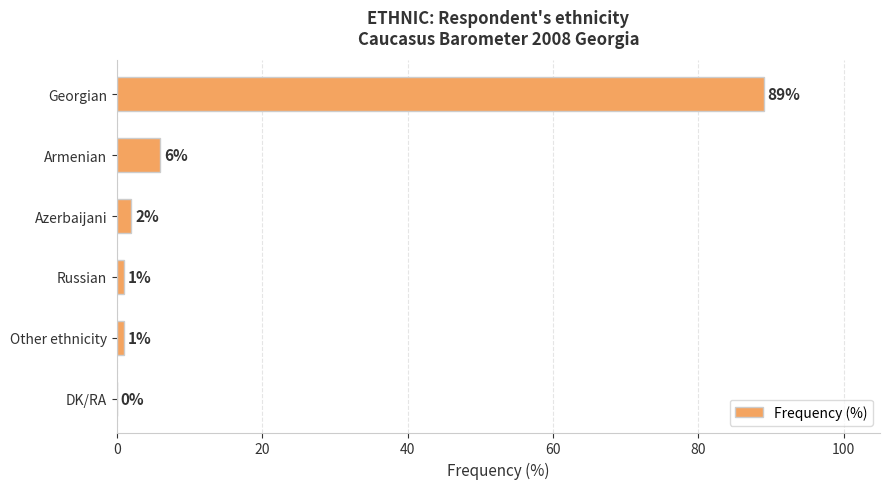

What is the sum of all values?

99